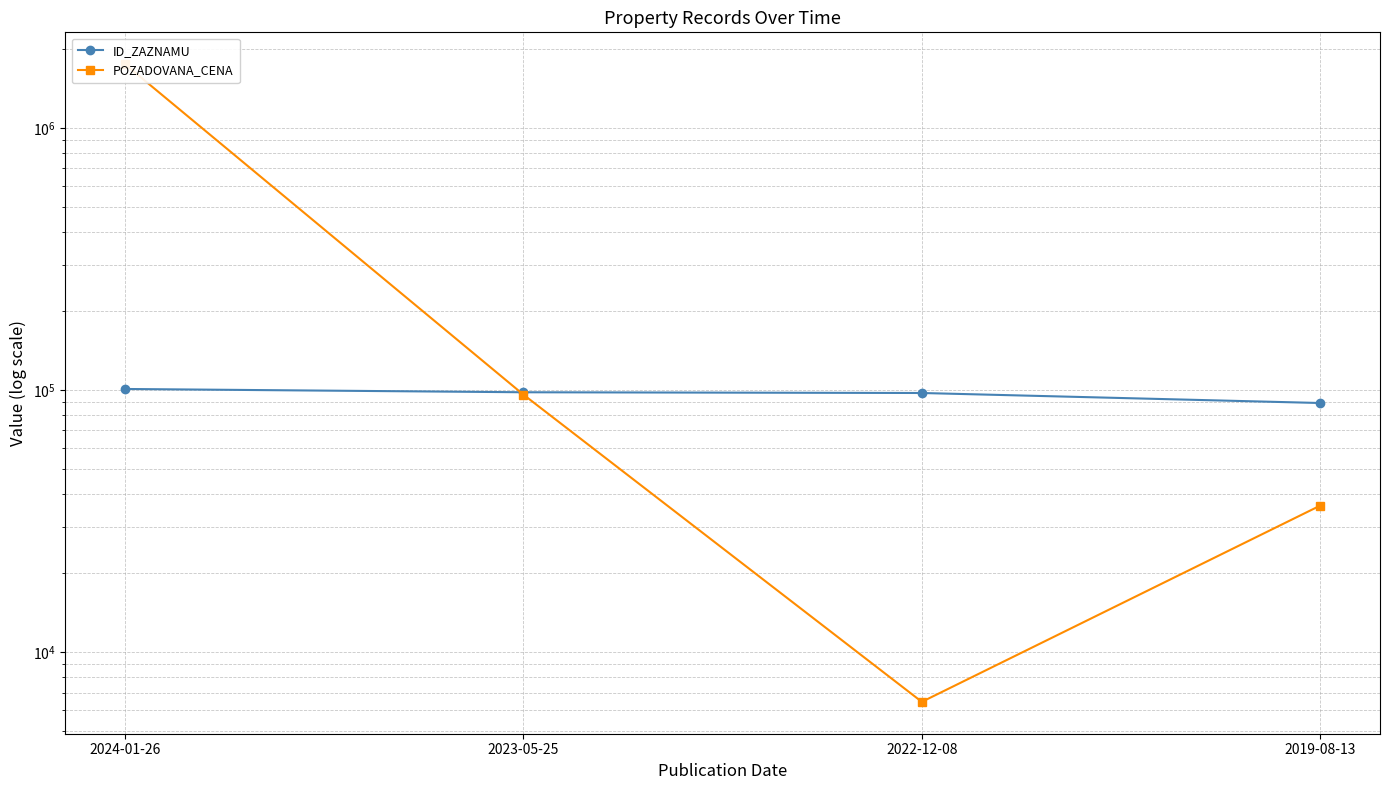

At which category is the sum across all series the highest?

2024-01-26